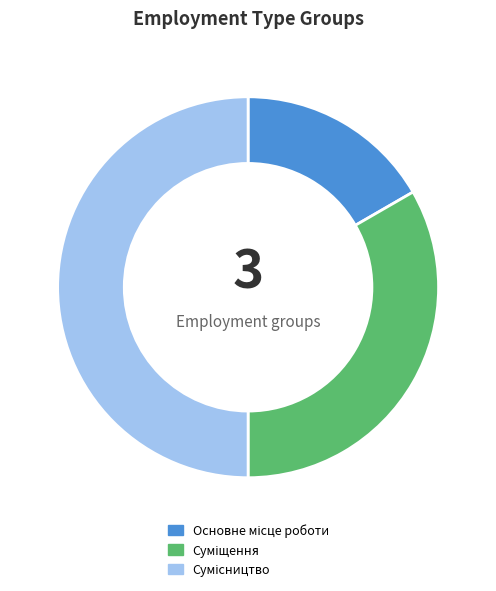

How many slices are in this pie chart?

3